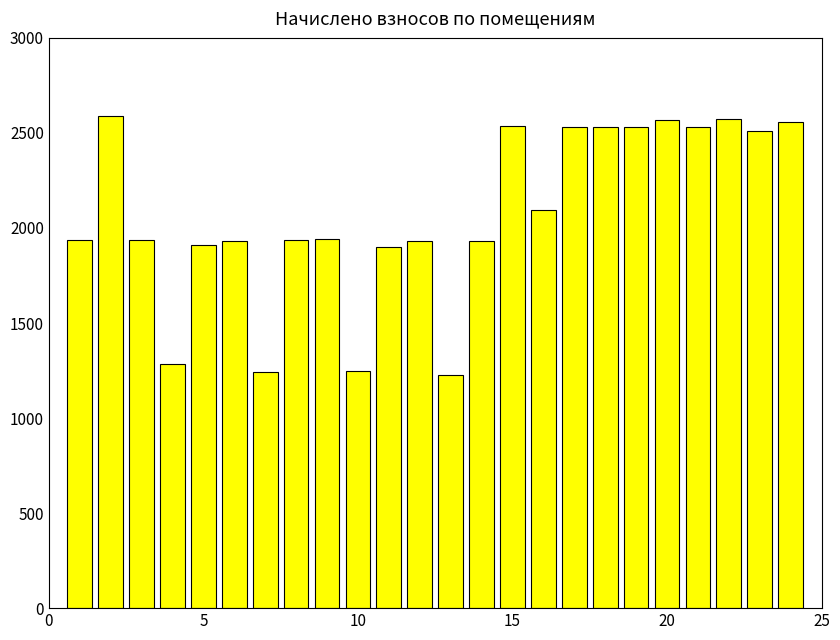

What is the smallest value displayed?

1227.8